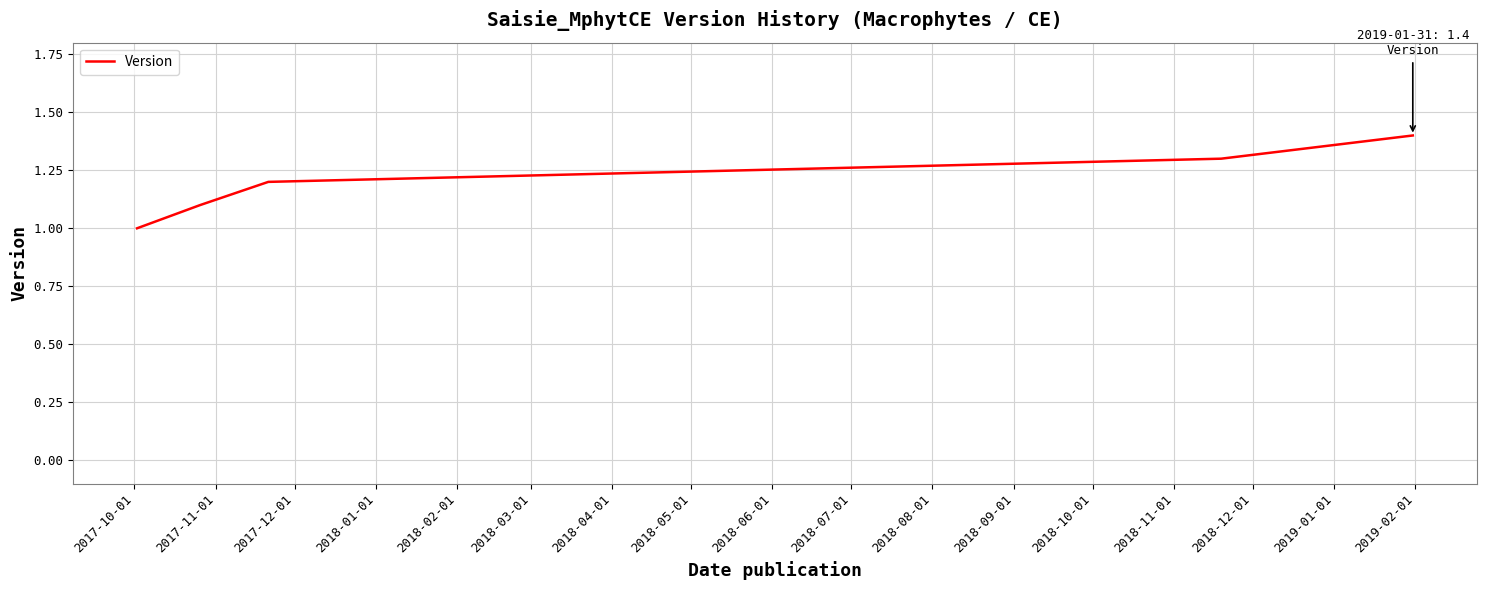

What is the greatest value displayed?

1.4